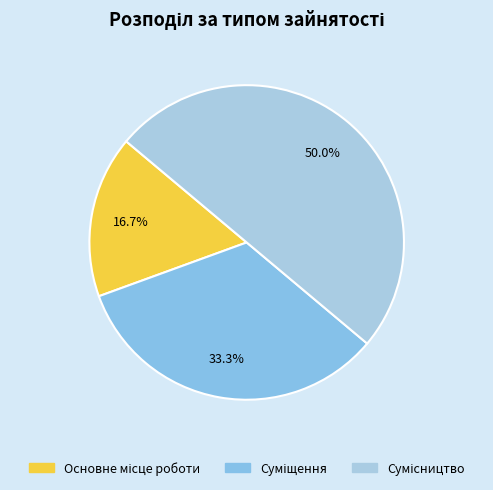

How many segments does this pie chart have?

3